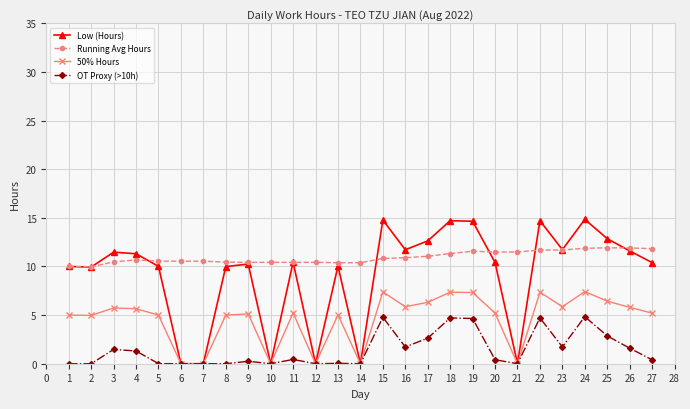

Does the chart display data point markers on the line(s)?

Yes